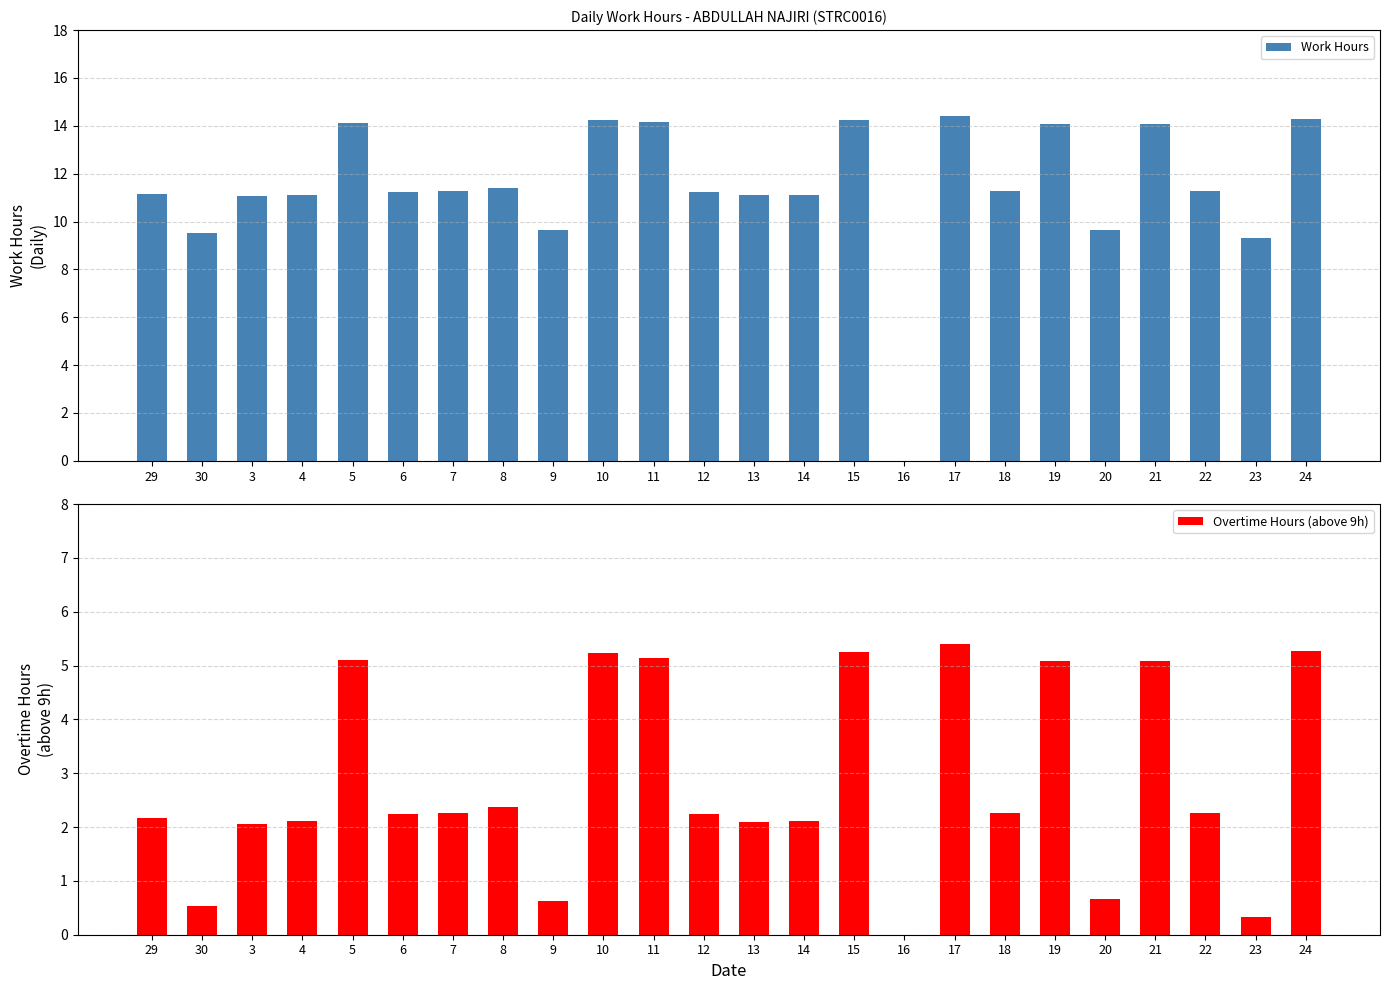

Which has a higher value, 19 or 8?

19